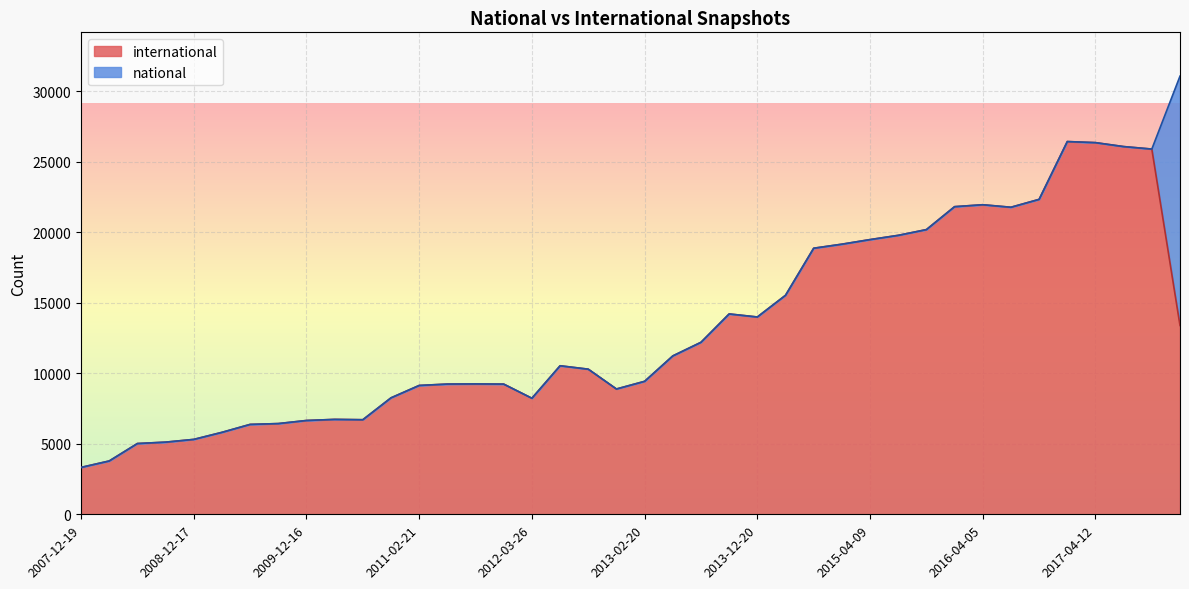

At which category does the chart reach its minimum across all series?

2007-12-19